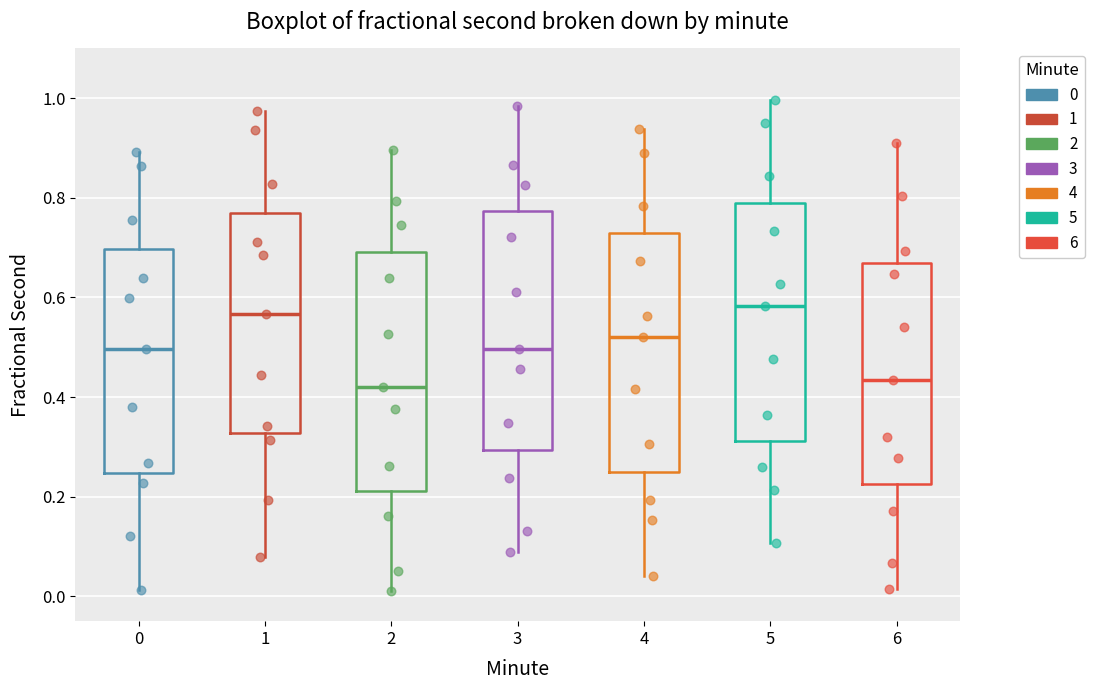

Reading left to right, transcribe this box plot: for each box, give where its median line is, the range the box spans, and where its two whiskers end, as read against the y-axis. The values are not printed on the chart, so give them approximately, as read against the axis.

0: median 0.50, box 0.24 to 0.70, whiskers 0.02 to 0.90
1: median 0.56, box 0.32 to 0.76, whiskers 0.08 to 0.98
2: median 0.42, box 0.22 to 0.70, whiskers 0.00 to 0.90
3: median 0.50, box 0.30 to 0.78, whiskers 0.08 to 0.98
4: median 0.52, box 0.26 to 0.72, whiskers 0.04 to 0.94
5: median 0.58, box 0.32 to 0.78, whiskers 0.10 to 1.00
6: median 0.44, box 0.22 to 0.66, whiskers 0.02 to 0.90